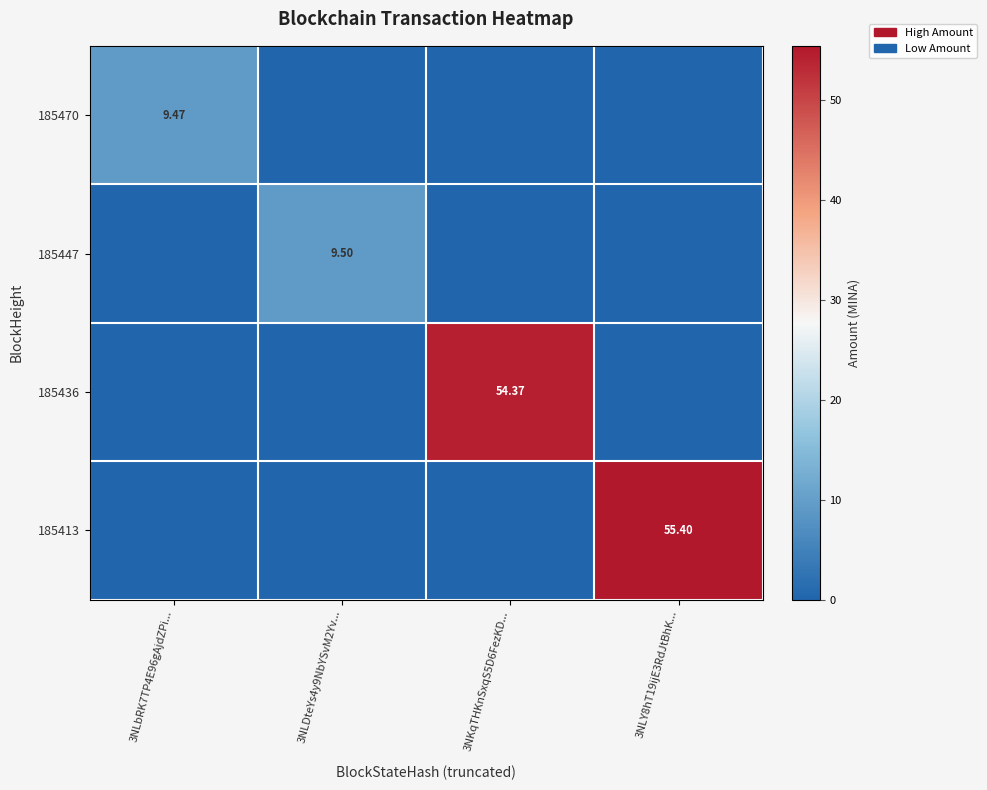

How many positive values does the 185470 series have?

1